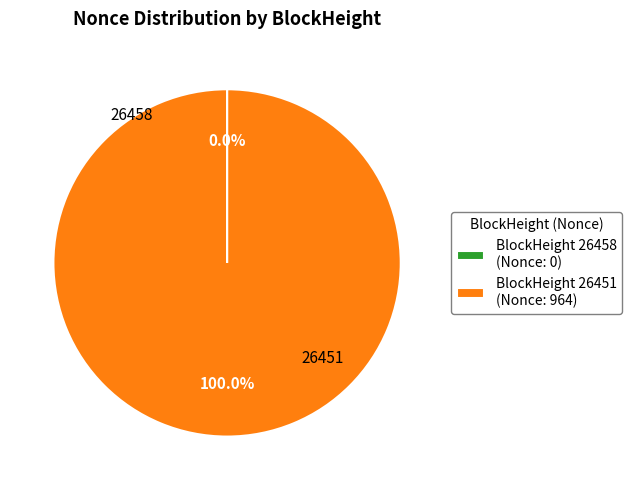

Which category accounts for the majority?

BlockHeight 26451 (Nonce: 964)